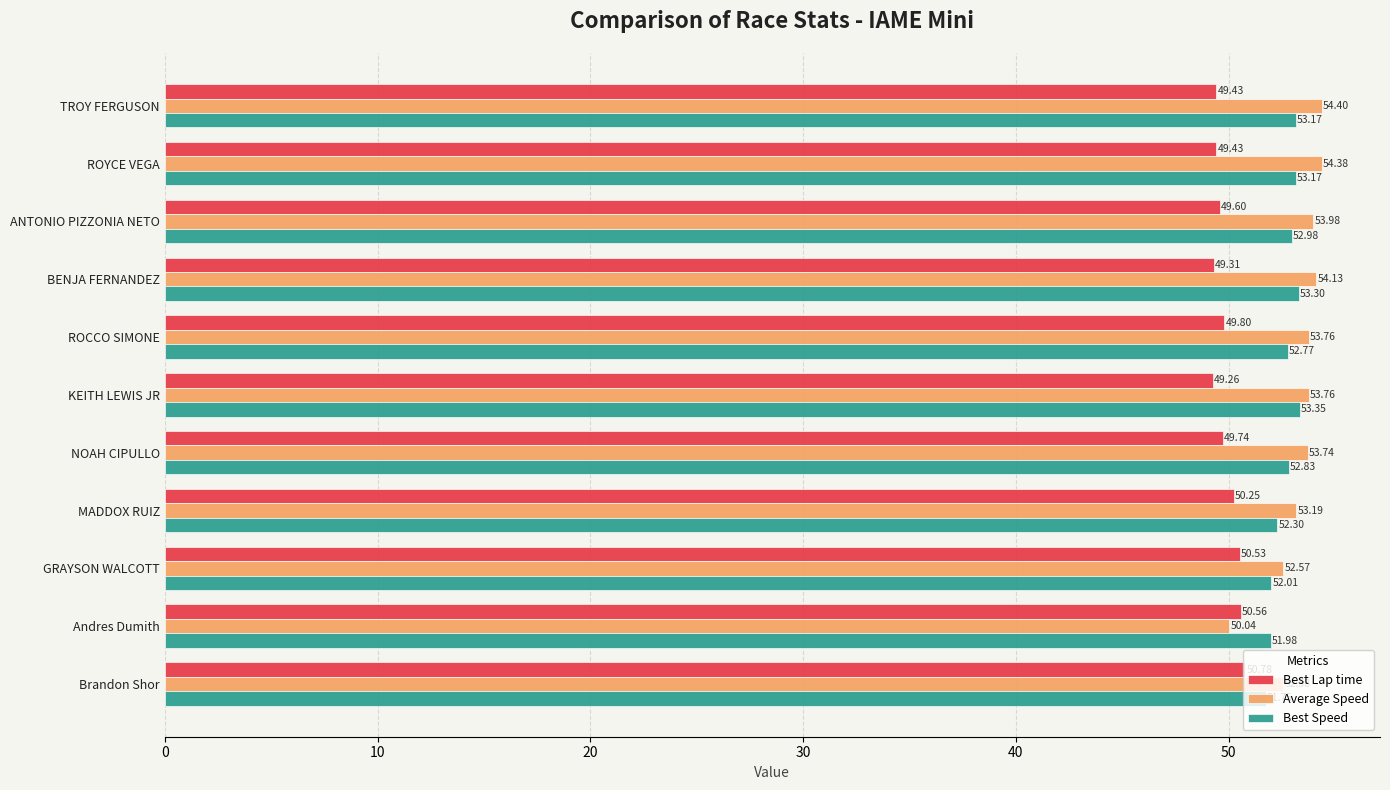

Rank the series by their average value, from lowest to highest.

Best Lap time, Best Speed, Average Speed